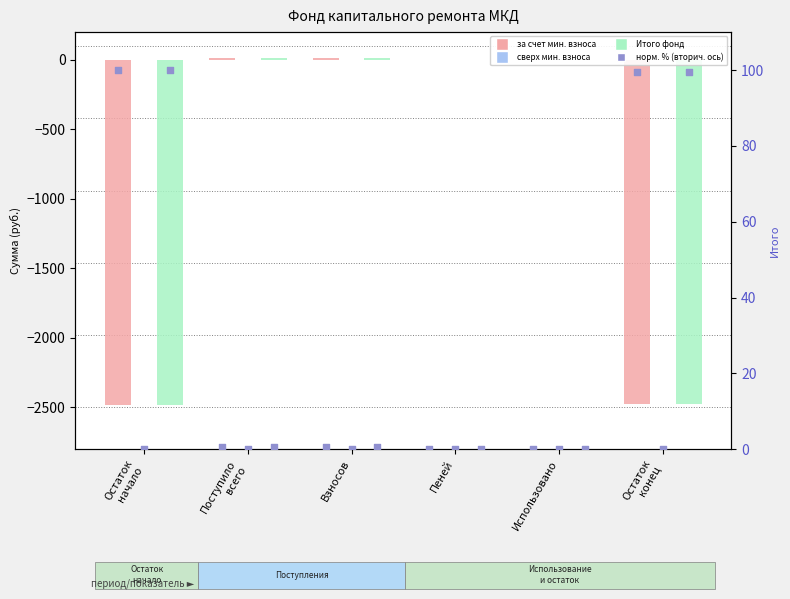

At how many categories does at least one series exceed -920?

6